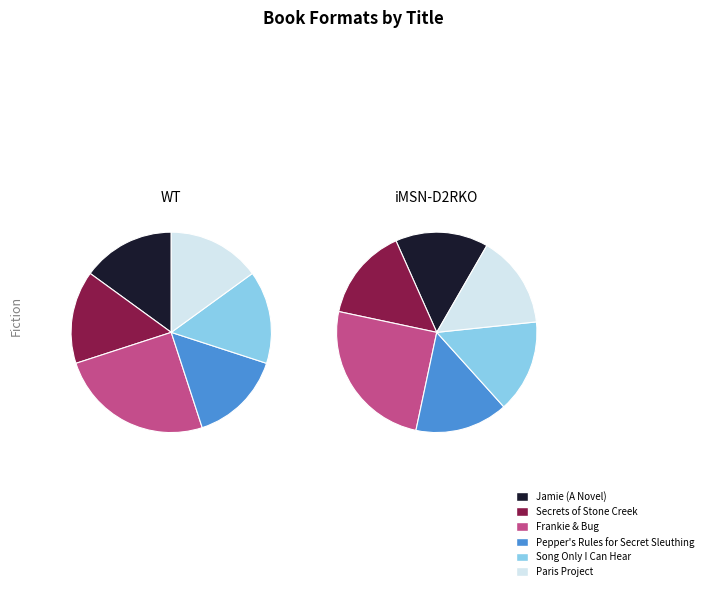

Count the number of slices in the pie.

6